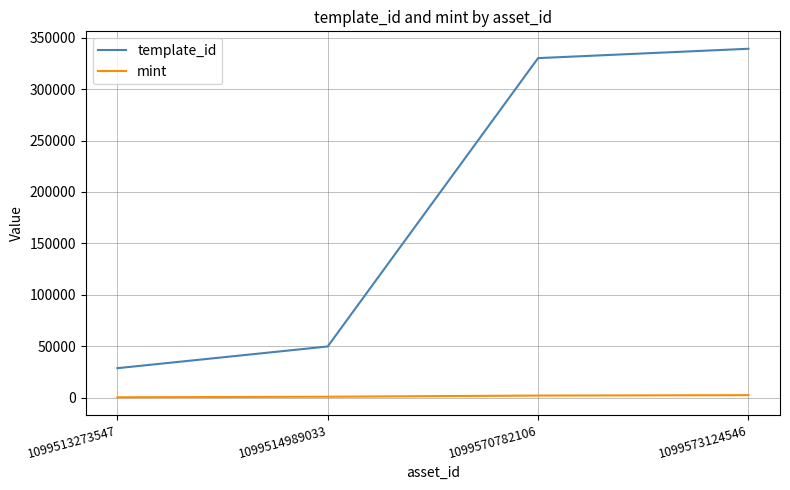

At which label is template_id closest to 183986?

1099514989033